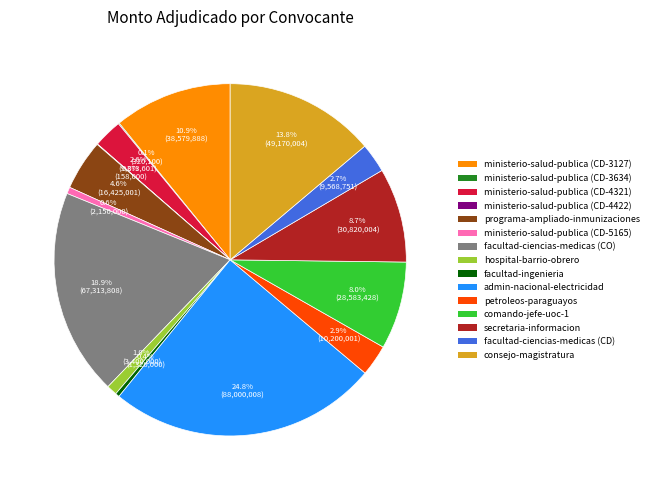

Is there any slice that represents more than half of the pie?

No